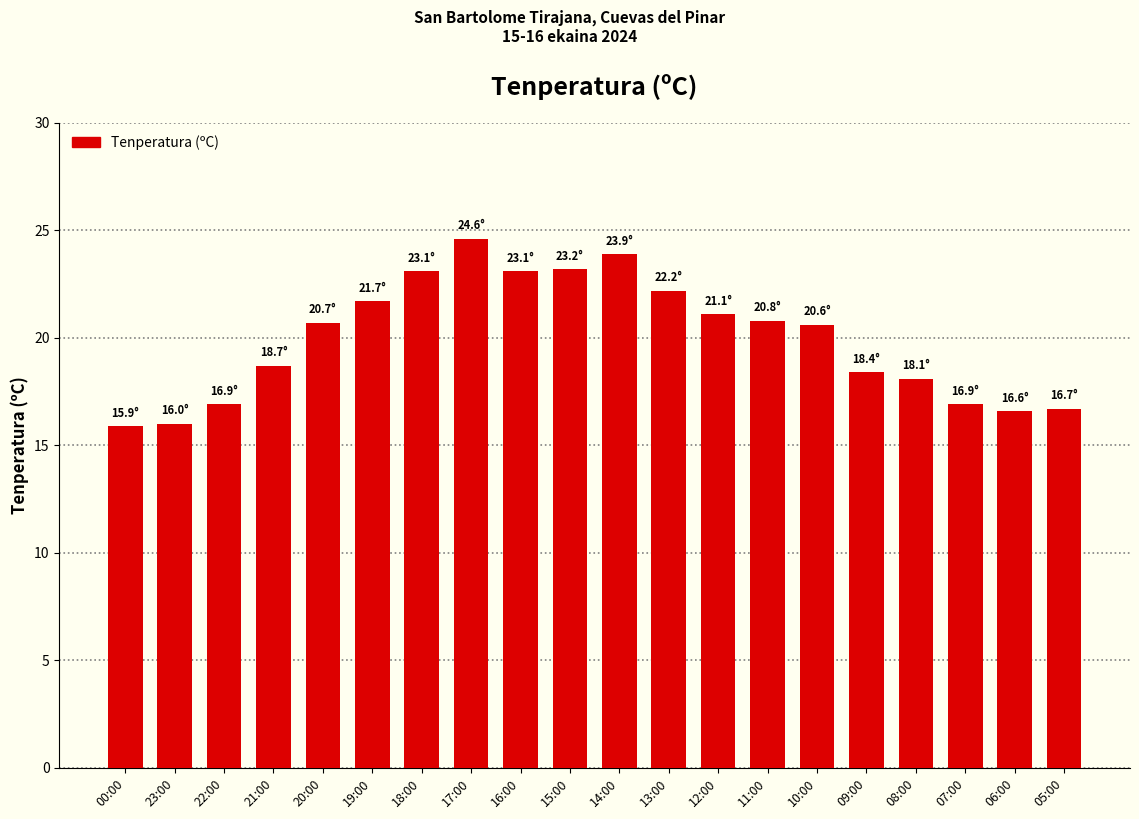

Approximately how many times larger is the value at 09:00 compared to 19:00?

0.8